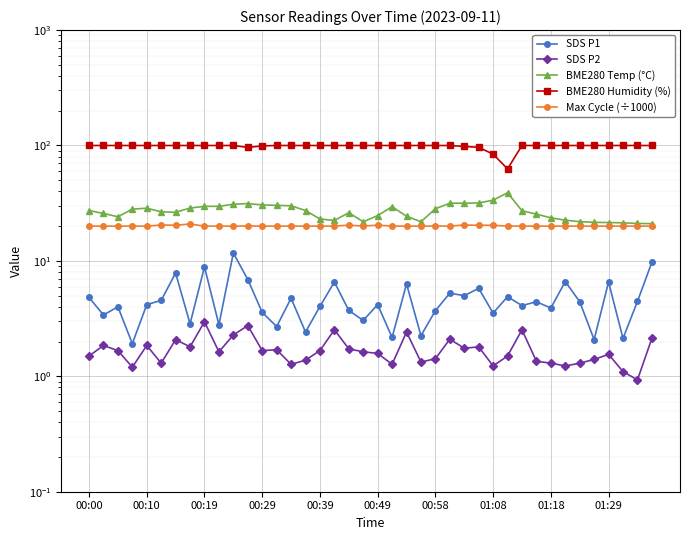

Rank the series by their maximum value, from highest to lowest.

BME280 Humidity (%), BME280 Temp (°C), Max Cycle (÷1000), SDS P1, SDS P2